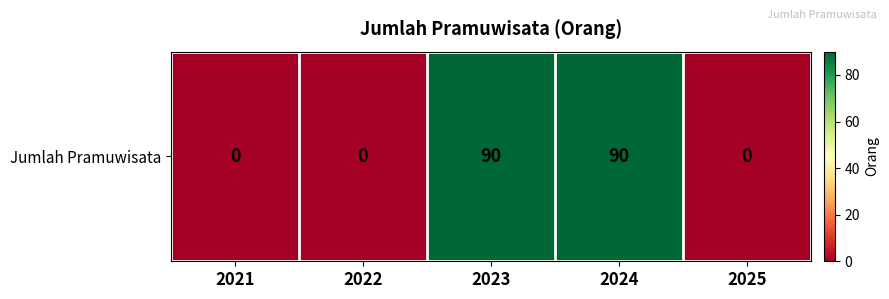

The value at 2023 is 90. True or false?

True